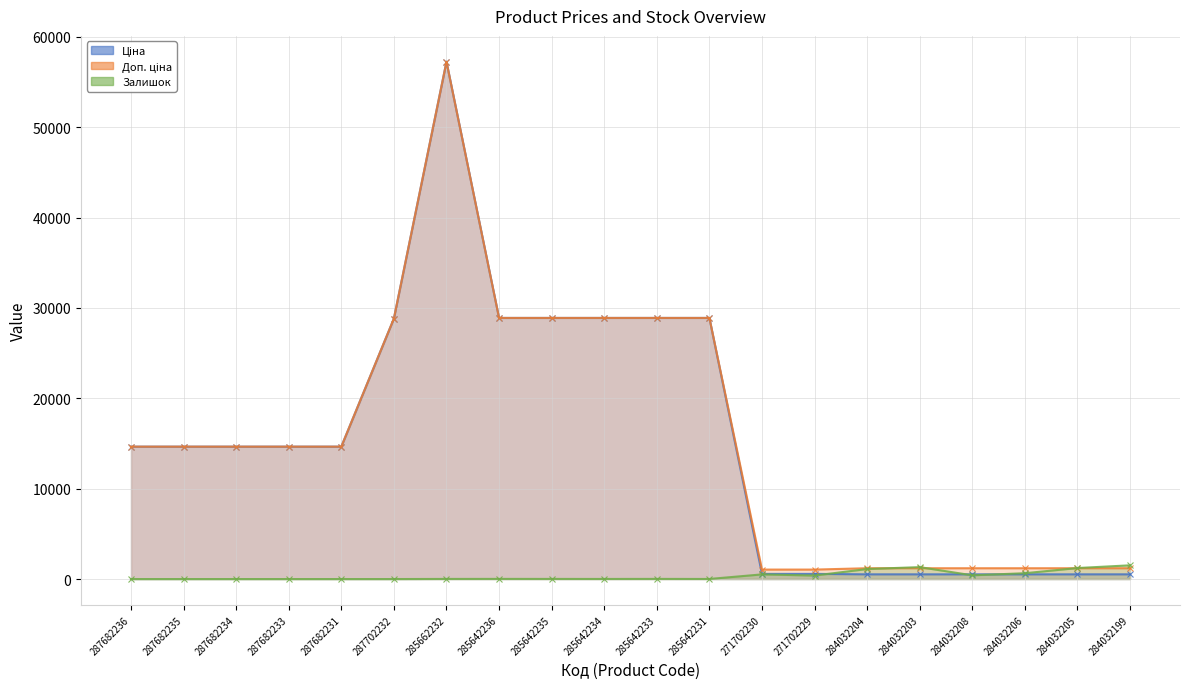

Reading right to left, transcribe all the data shown in this chart.

Ціна: 522.2	522.2	522.2	522.2	522.2	522.2	571.6	571.6	28890.3	28890.3	28890.3	28890.3	28890.3	57235.5	28821.8	14649.6	14649.6	14649.6	14649.6	14649.6
Доп. ціна: 1197.0	1197.0	1197.0	1197.0	1197.0	1197.0	1048.0	1048.0	28890.3	28890.3	28890.3	28890.3	28890.3	57235.5	28821.8	14649.6	14649.6	14649.6	14649.6	14649.6
Залишок: 1520.0	1219.0	646.0	414.0	1319.0	1110.0	387.0	516.0	9.0	16.0	11.0	14.0	17.0	13.0	0.0	0.0	0.0	0.0	0.0	0.0